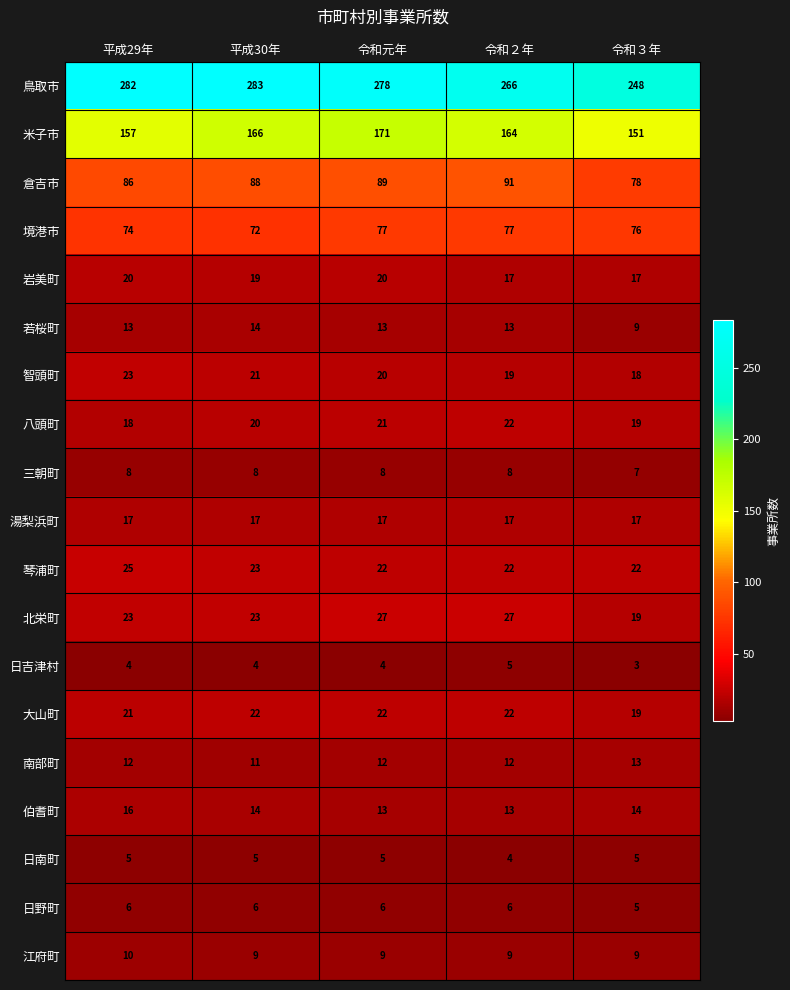

Between 平成29年 and 平成30年, which series saw the biggest shift?

米子市